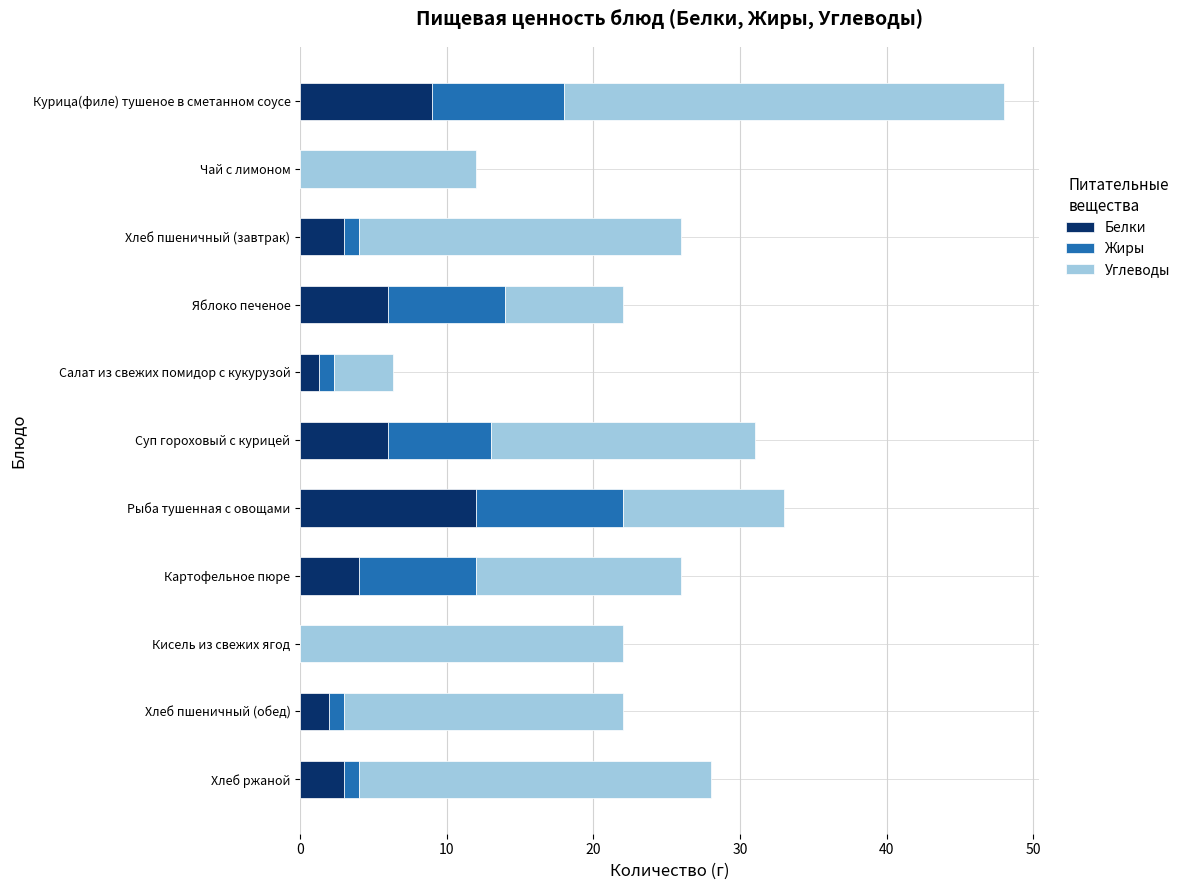

What is the total value across all series at Рыба тушенная с овощами?

33.0